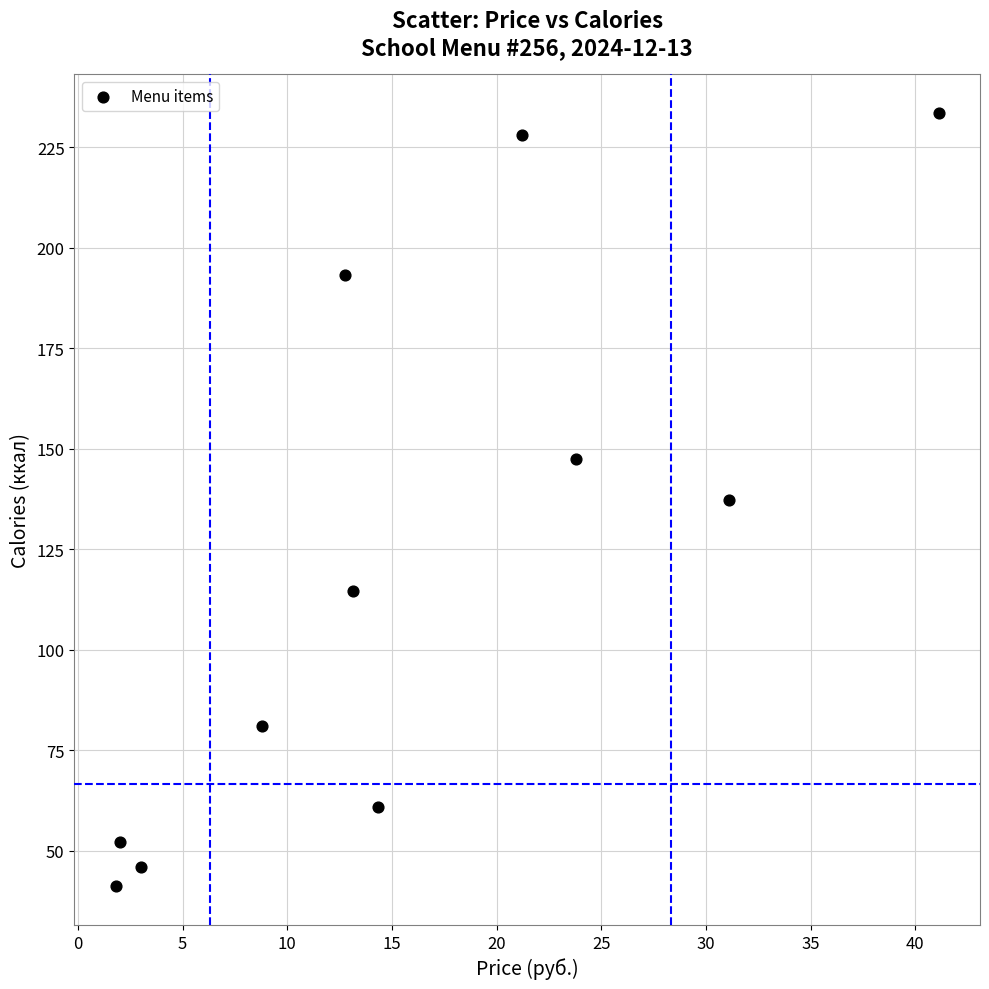

What is the range of X values (max minus min)?

39.3